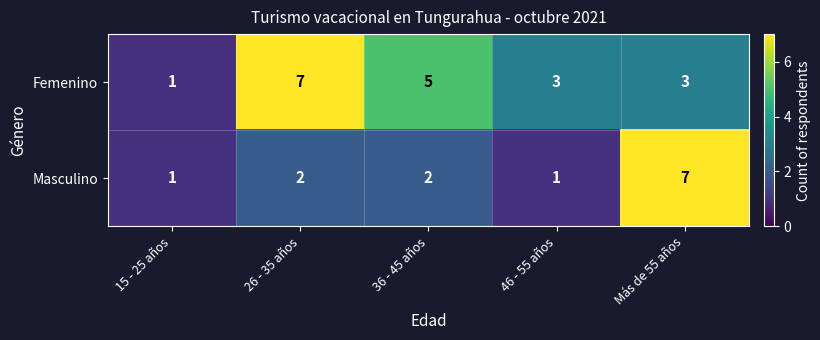

What is the approximate value of Femenino at 26 - 35 años?

7